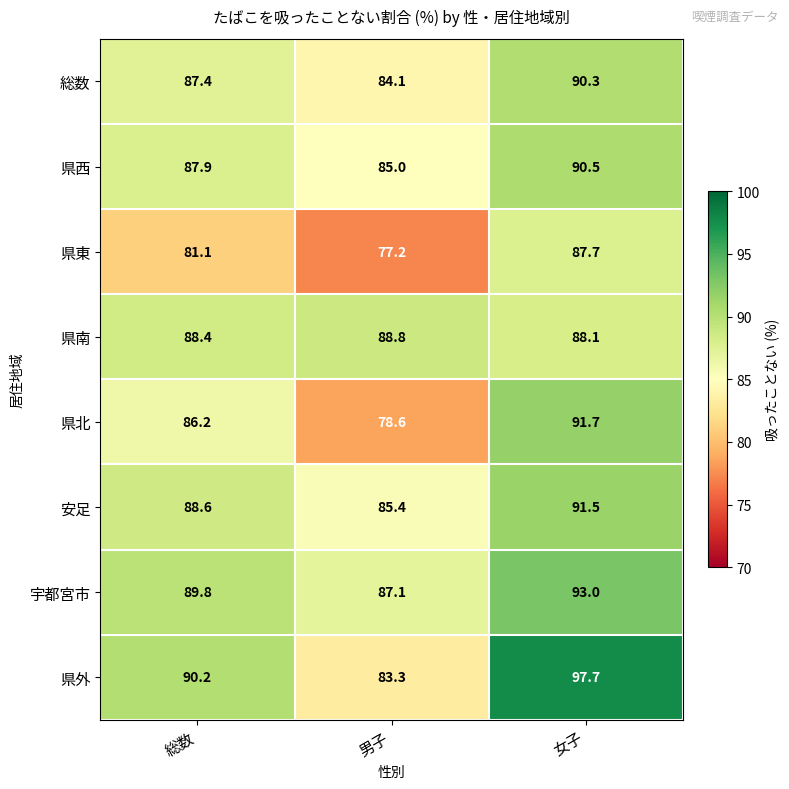

Is it true that 県西 equals 44.7 at 総数?

False